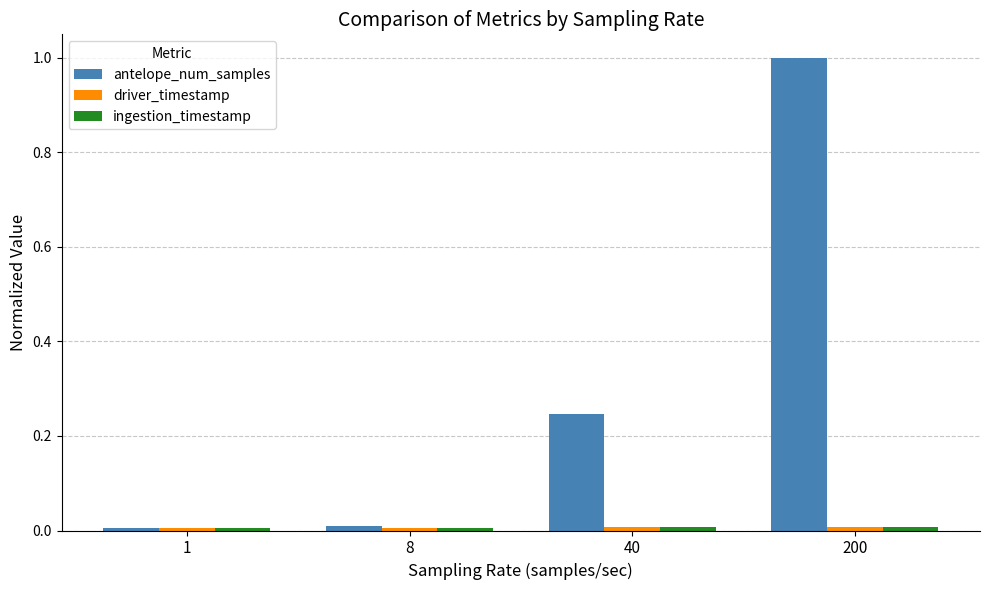

Which series has the largest range (max minus min)?

antelope_num_samples